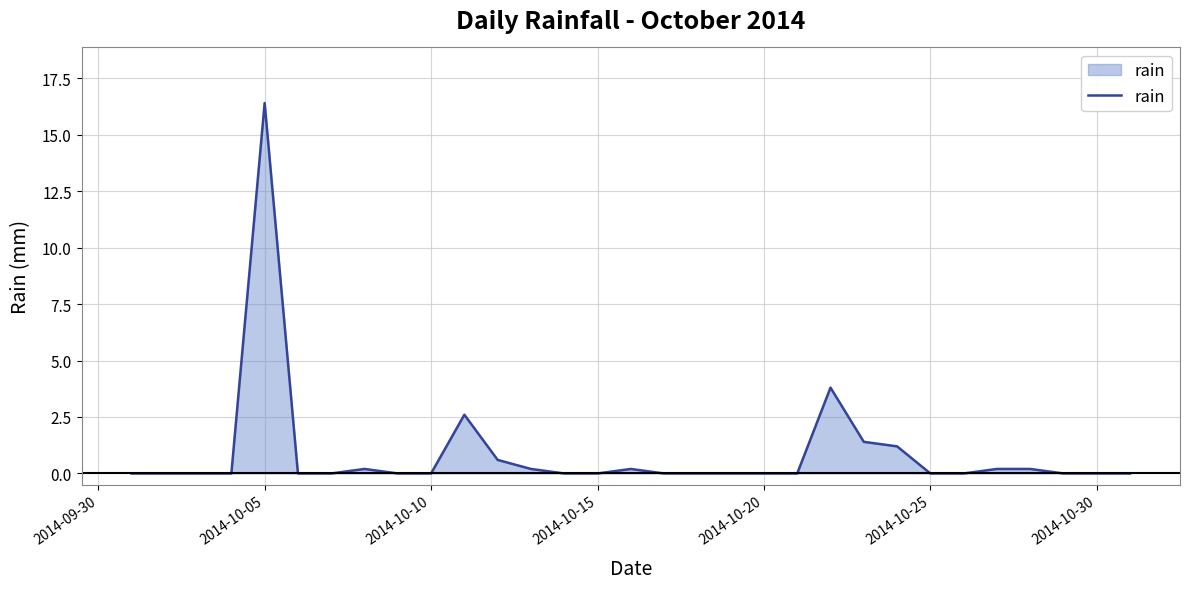

What is the maximum value shown in the chart?

16.4